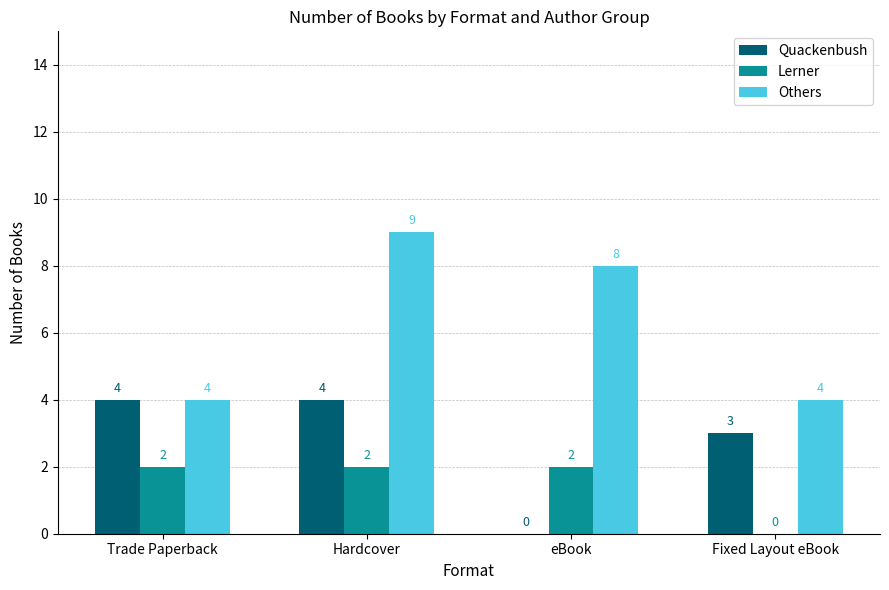

True or false: Others has a value of 2 at eBook.

False